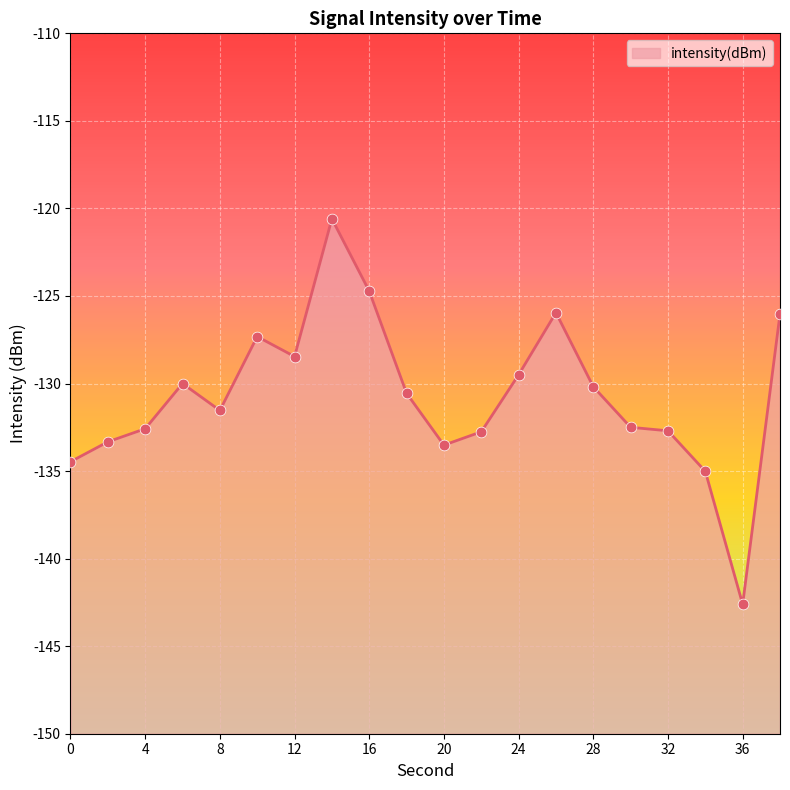

Which has a higher value, 36 or 20?

20